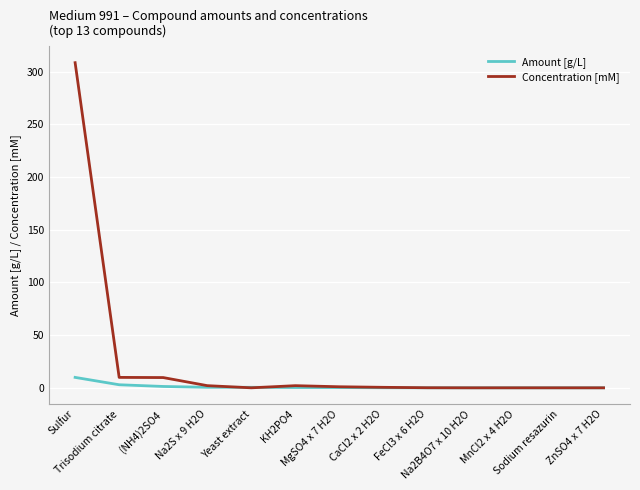

At which category is the sum across all series the highest?

Sulfur